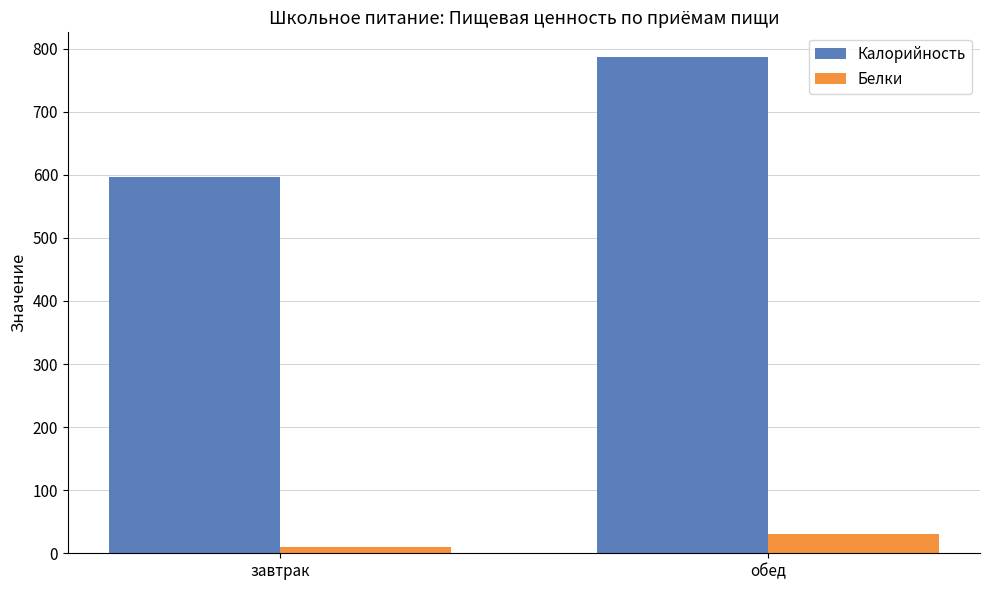

What position from the left is обед?

2